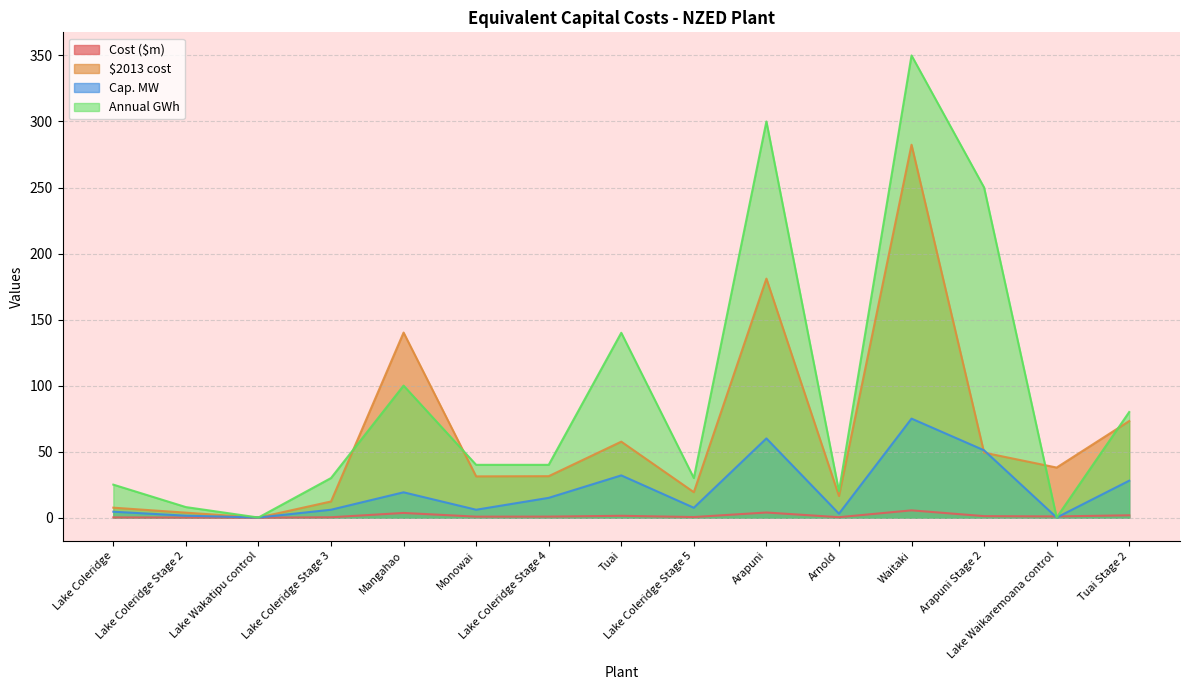

What is the average value of the Annual GWh series?

94.2